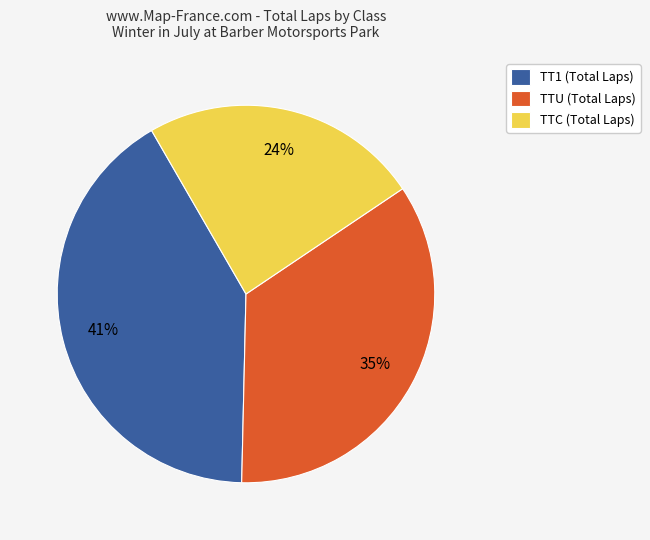

Count the number of slices in the pie.

3